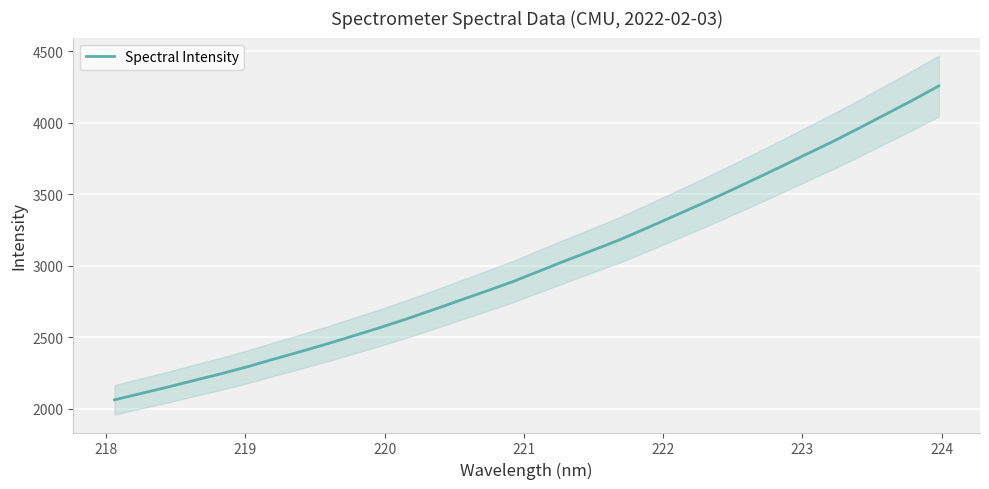

What is the maximum value for Spectral Intensity?

4257.9